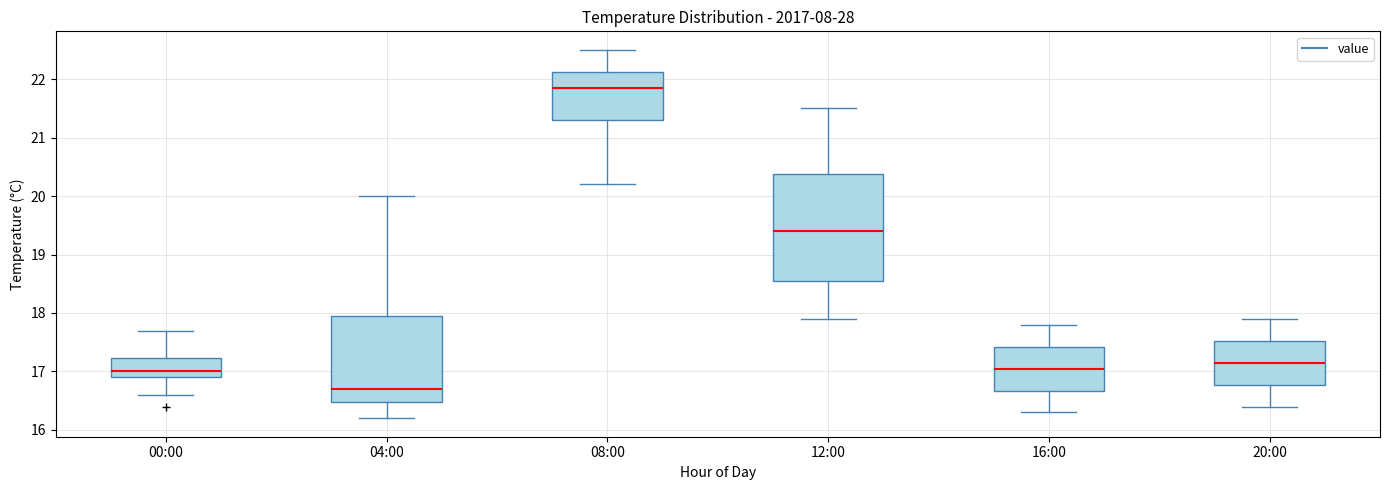

Reading left to right, read every box against the y-axis: the position of its median line, the range the box covers, and the ends of its whiskers. The values are not printed on the chart, so give them approximately, as read against the axis.

00:00: median 17.0, box 16.9 to 17.2, whiskers 16.6 to 17.7
04:00: median 16.7, box 16.5 to 18.0, whiskers 16.2 to 20.0
08:00: median 21.9, box 21.3 to 22.1, whiskers 20.2 to 22.5
12:00: median 19.4, box 18.6 to 20.4, whiskers 17.9 to 21.5
16:00: median 17.1, box 16.7 to 17.4, whiskers 16.3 to 17.8
20:00: median 17.2, box 16.8 to 17.5, whiskers 16.4 to 17.9